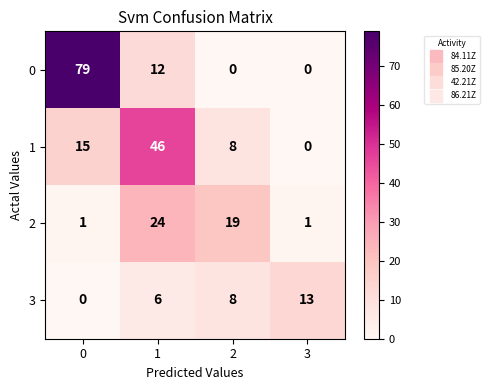

At how many categories does at least one series exceed 62?

1